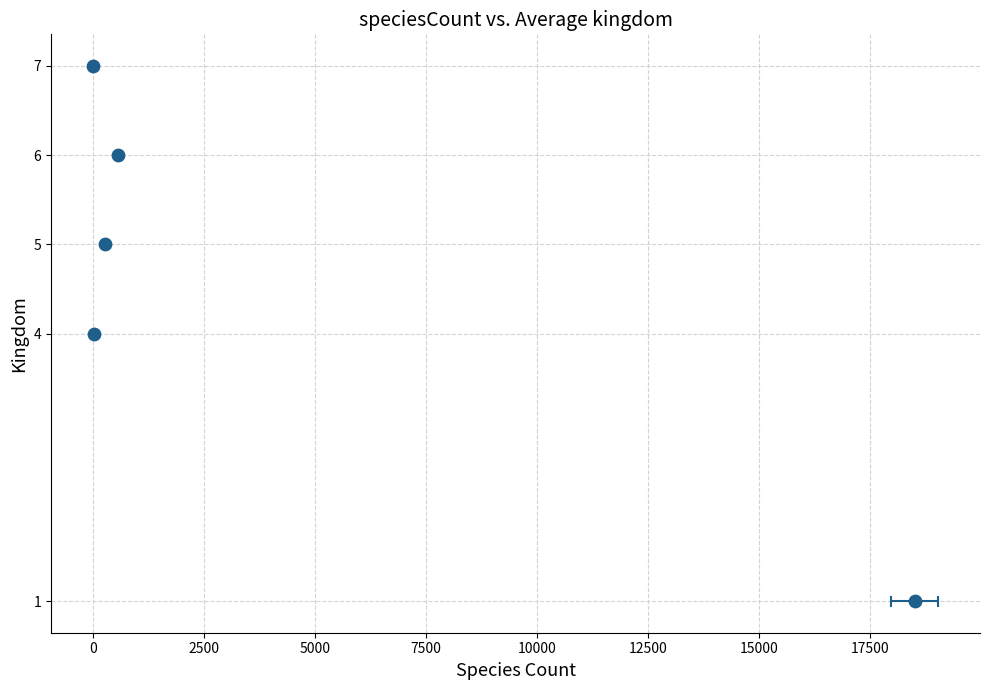

What is the range of Y values (max minus min)?

6